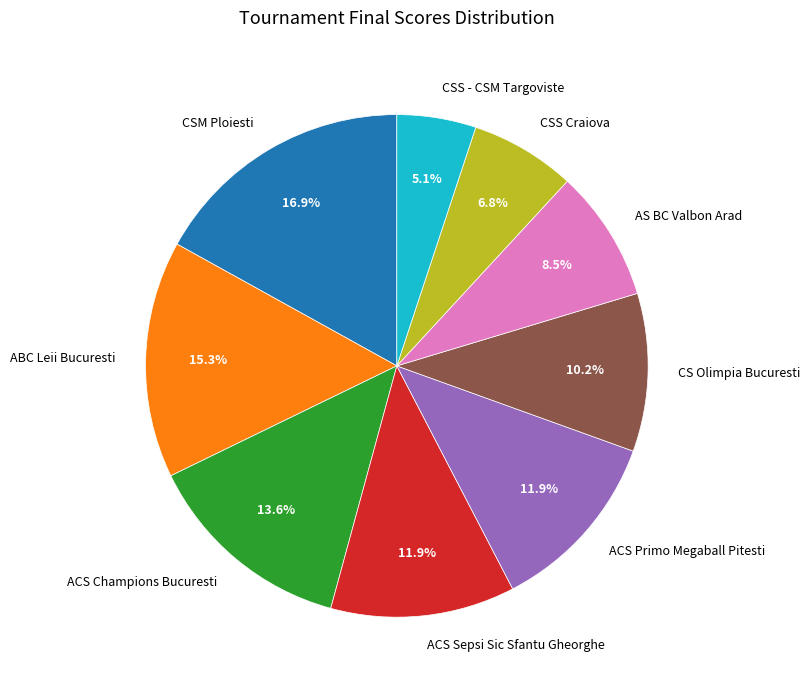

True or false: CSS Craiova accounts for 20% of the total.

False